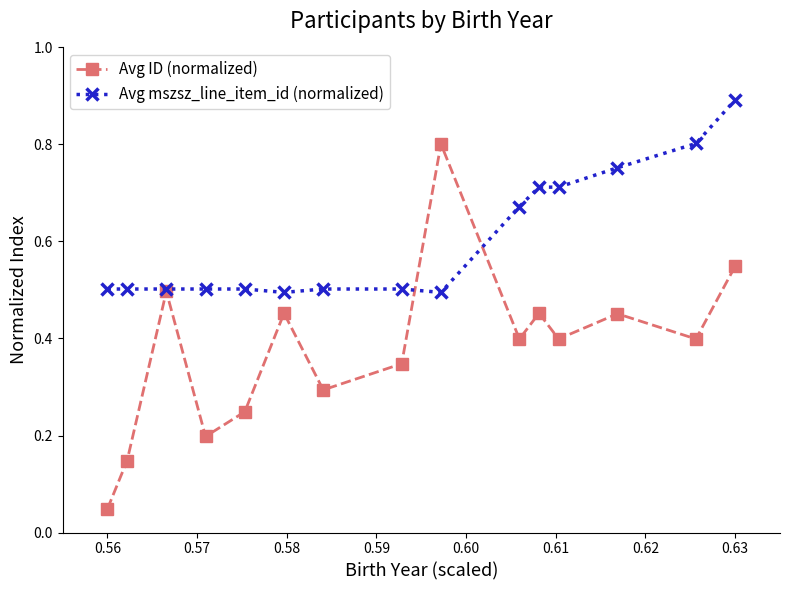

What is the highest value of the Avg mszsz_line_item_id (normalized) series?

0.9